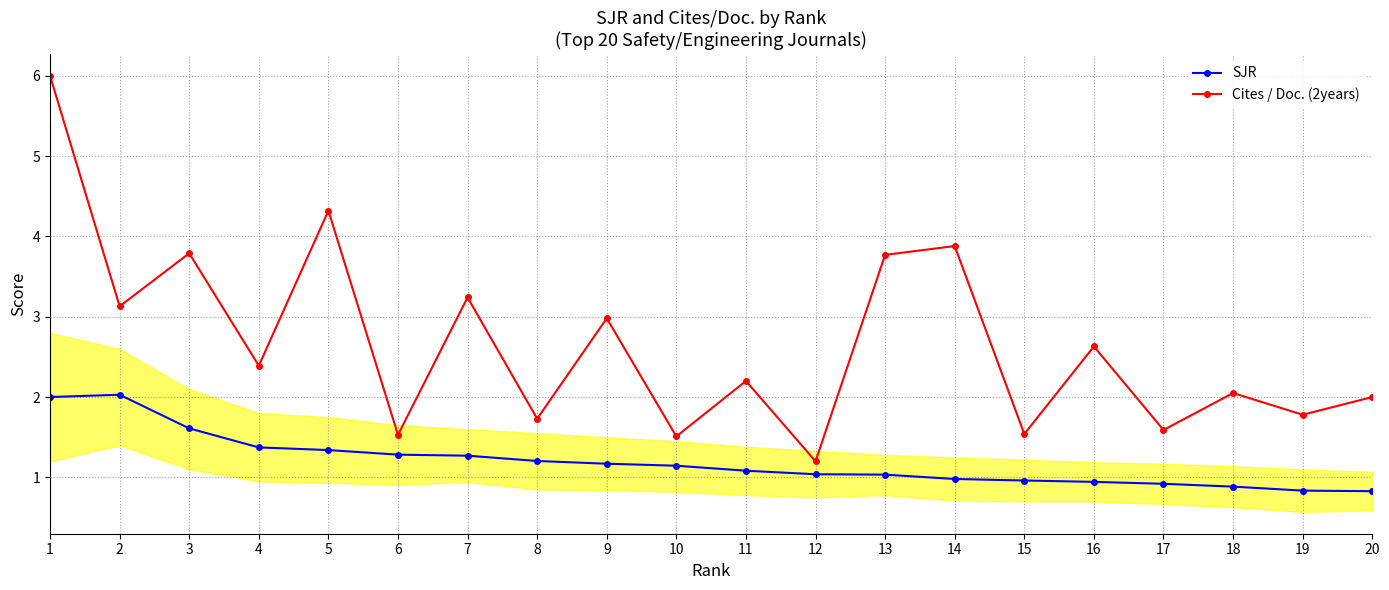

Where is the first local maximum for Cites / Doc. (2years)?

3